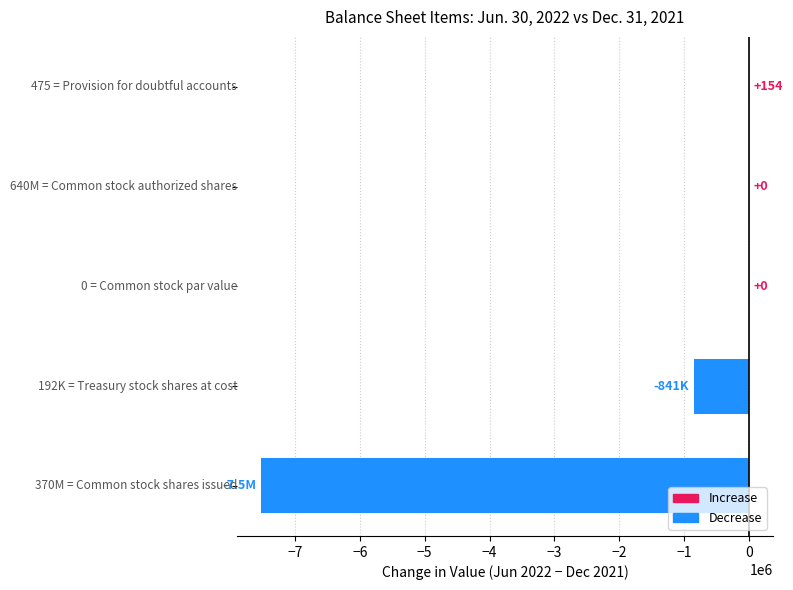

How many distinct data groups are displayed?

1